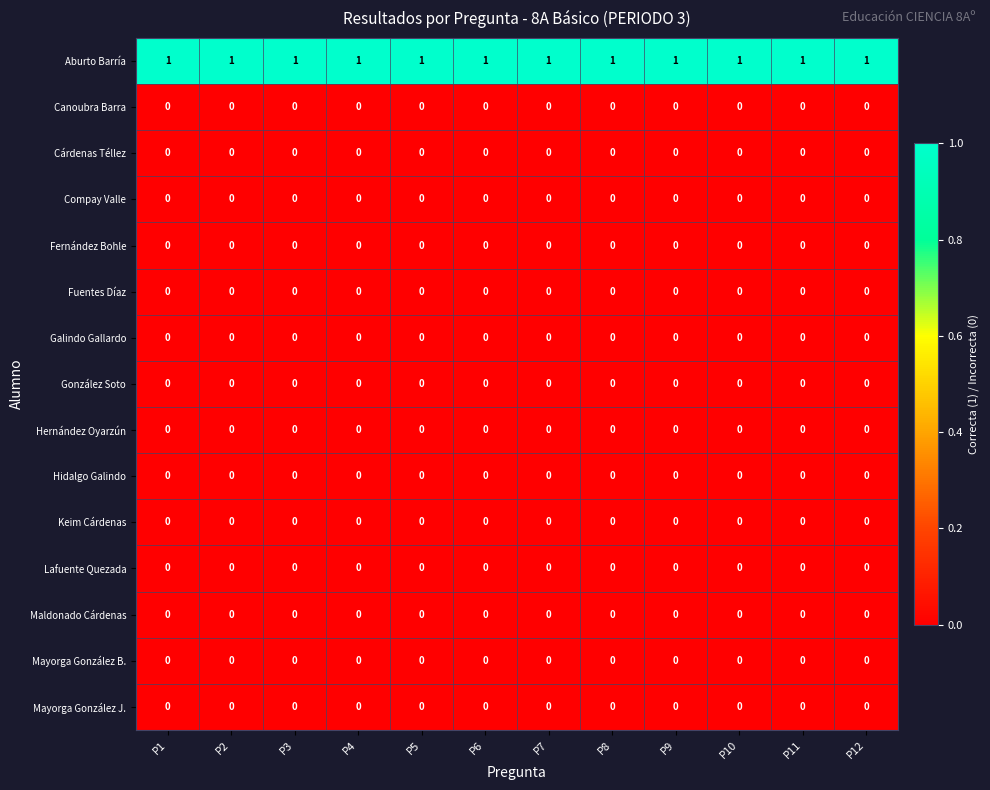

At how many categories does at least one series exceed 0?

12